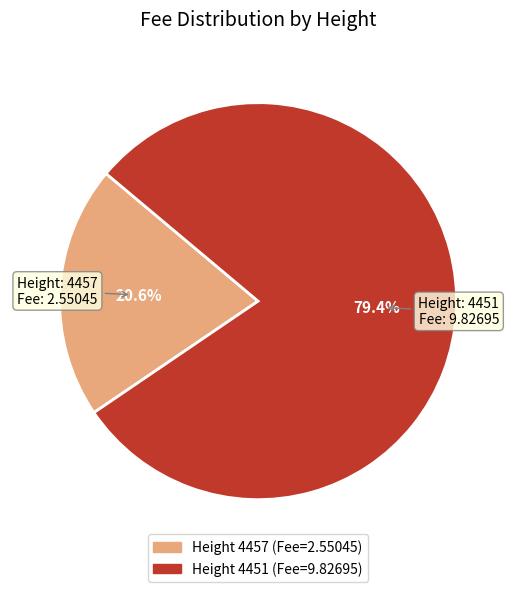

Is there a majority slice in this chart?

Yes